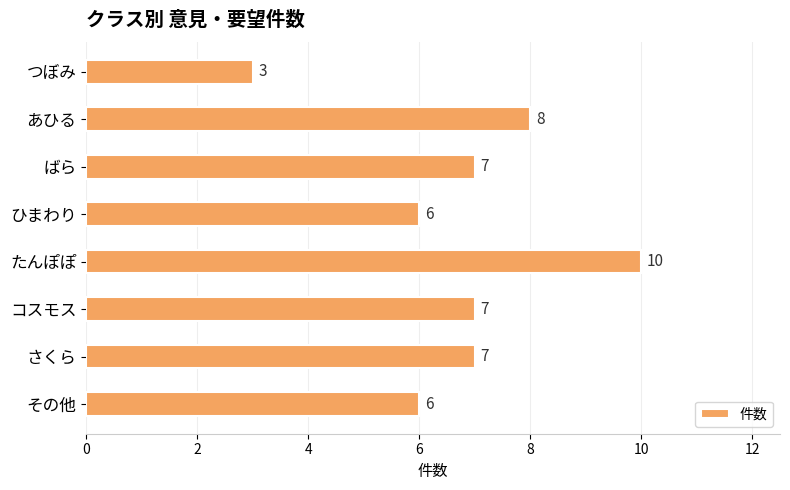

What is the smallest value displayed?

3